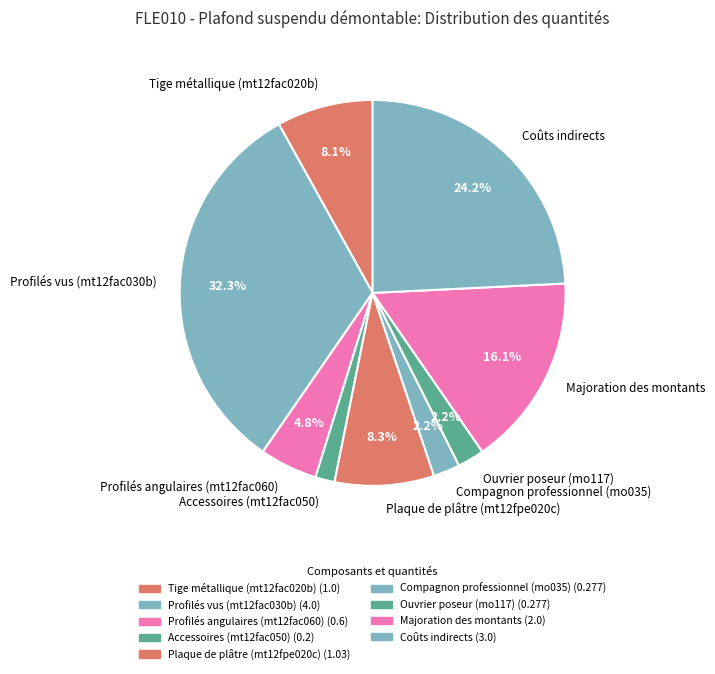

Between Accessoires (mt12fac050) and Compagnon professionnel (mo035), which is larger?

Compagnon professionnel (mo035)